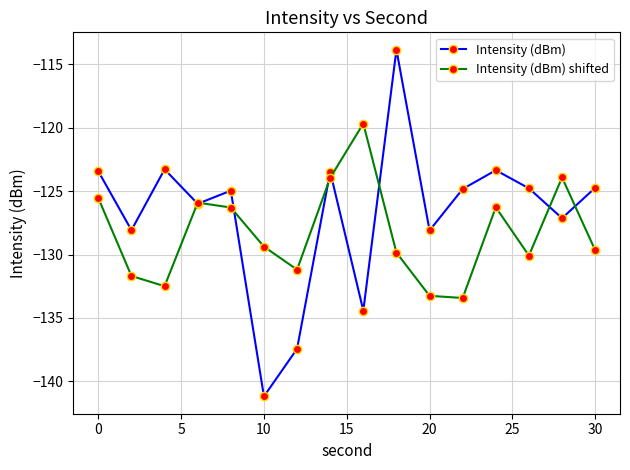

What is the difference between the second highest and second lowest values in the Intensity (dBm) series?

14.2